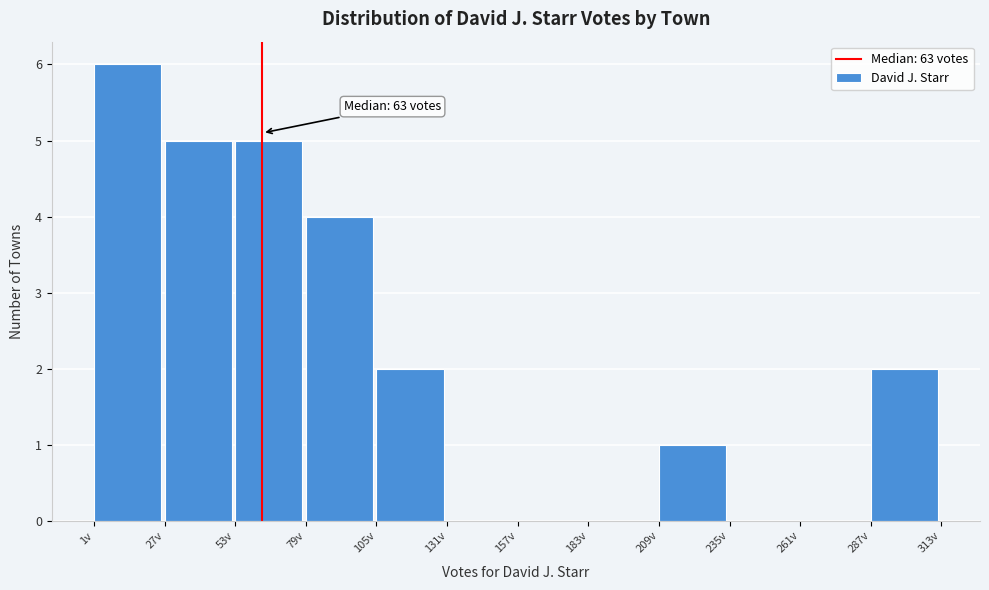

Over which range of the x-axis is the bar tallest?

1 to 27